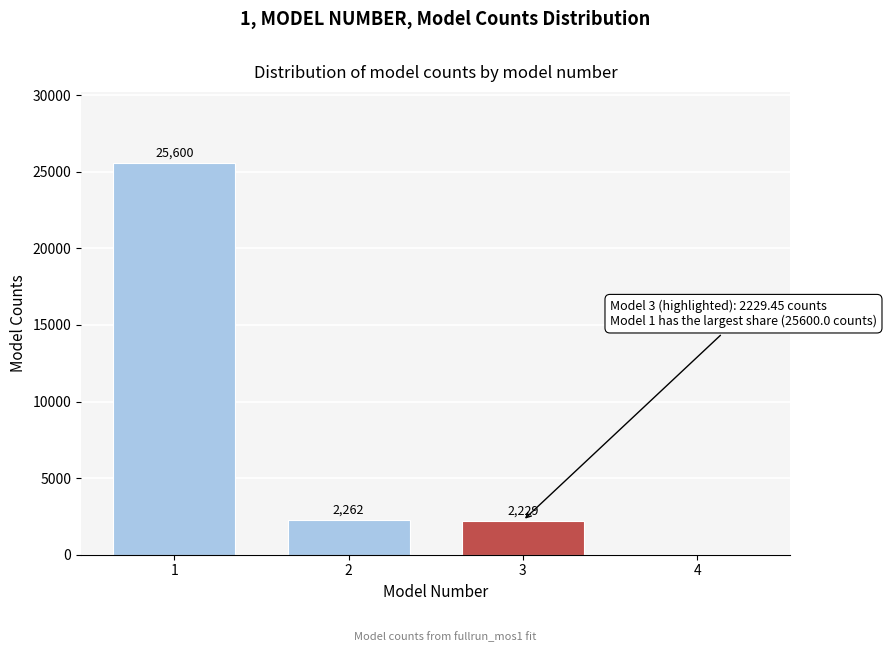

True or false: the data shows 2229.4 at 3.

True